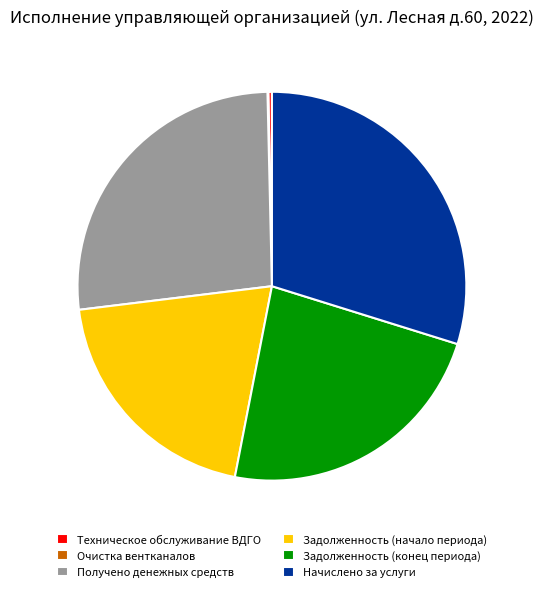

Is the sum of Начислено за услуги and Техническое обслуживание ВДГО greater than half?

No